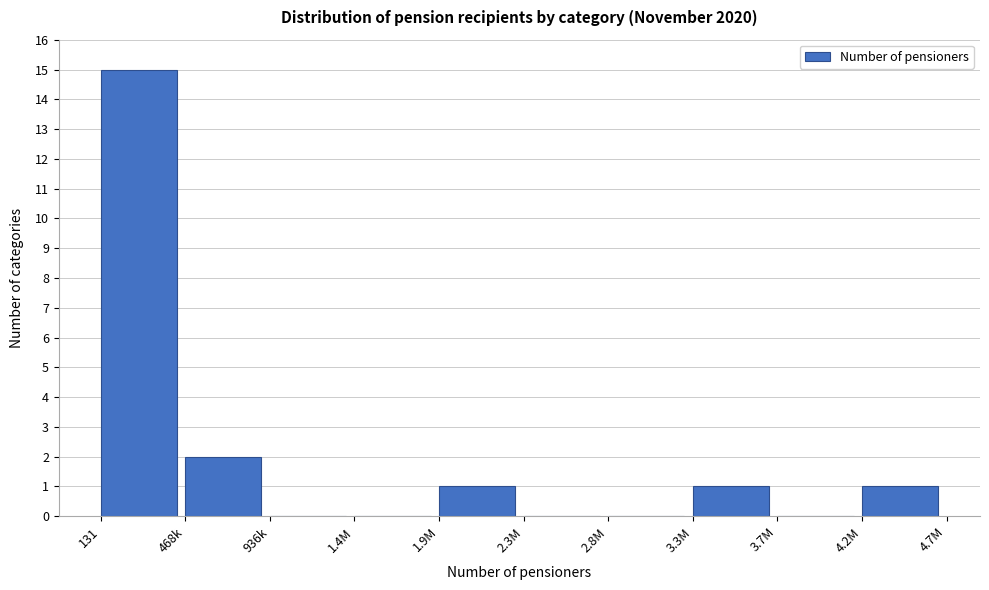

Reading right to left, transcribe all the data shown in this chart.

4.2M=1	3.7M=0	3.3M=1	2.8M=0	2.3M=0	1.9M=1	1.4M=0	936k=0	468k=2	131=15